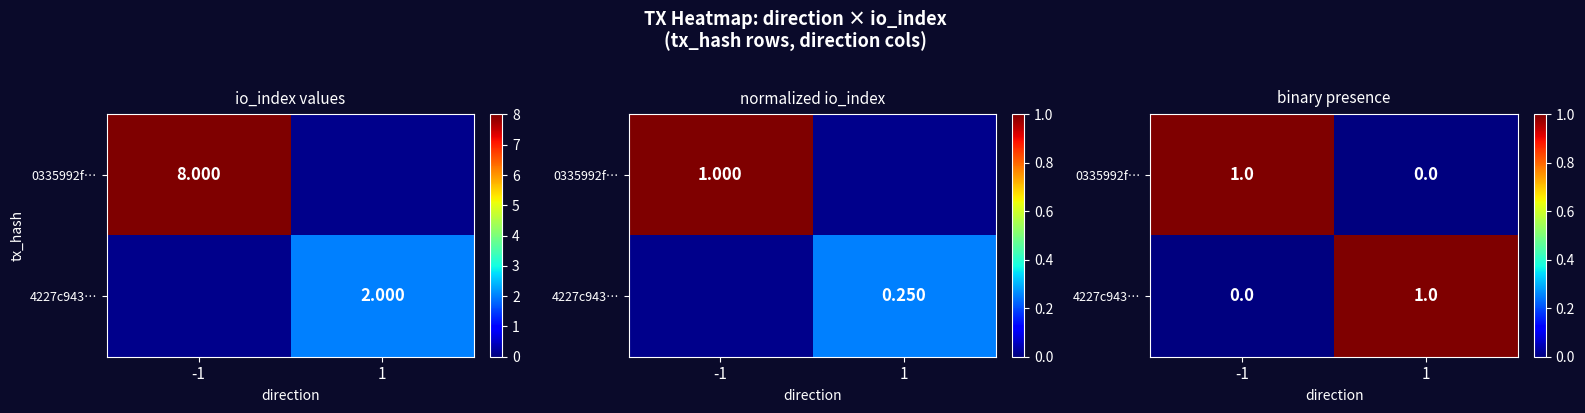

At how many categories does at least one series exceed 0?

2